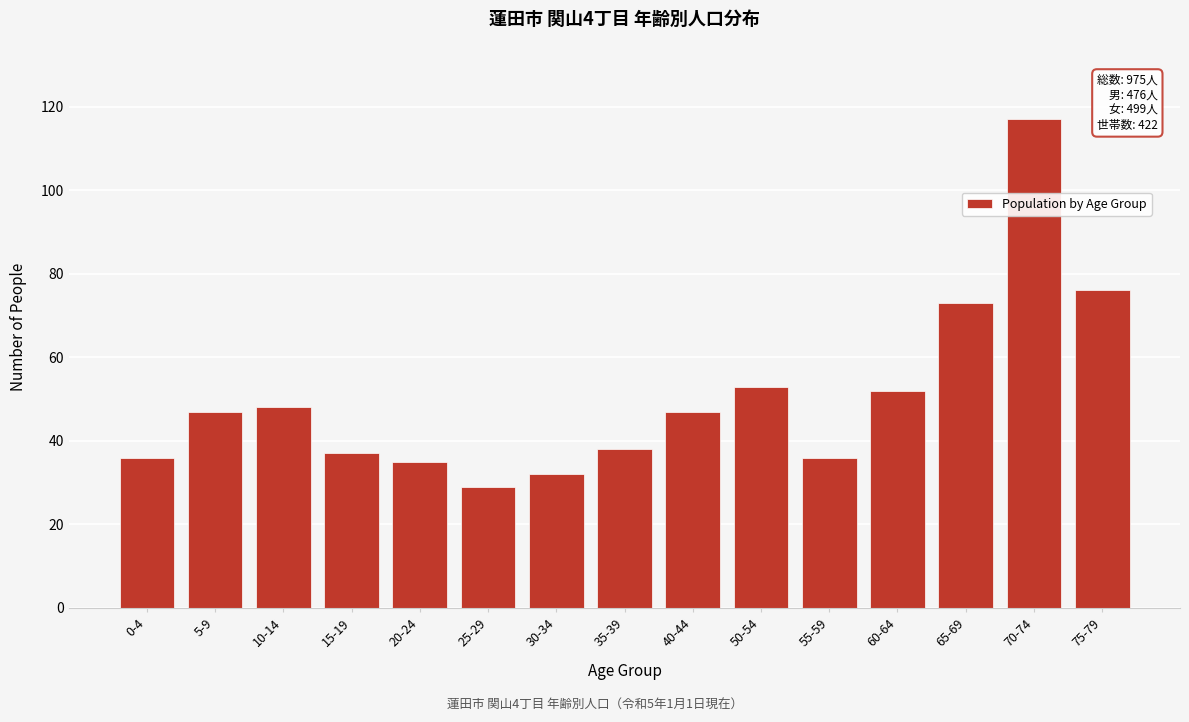

Reading left to right, transcribe all the data shown in this chart.

0-4=36	5-9=47	10-14=48	15-19=37	20-24=35	25-29=29	30-34=32	35-39=38	40-44=47	50-54=53	55-59=36	60-64=52	65-69=73	70-74=117	75-79=76